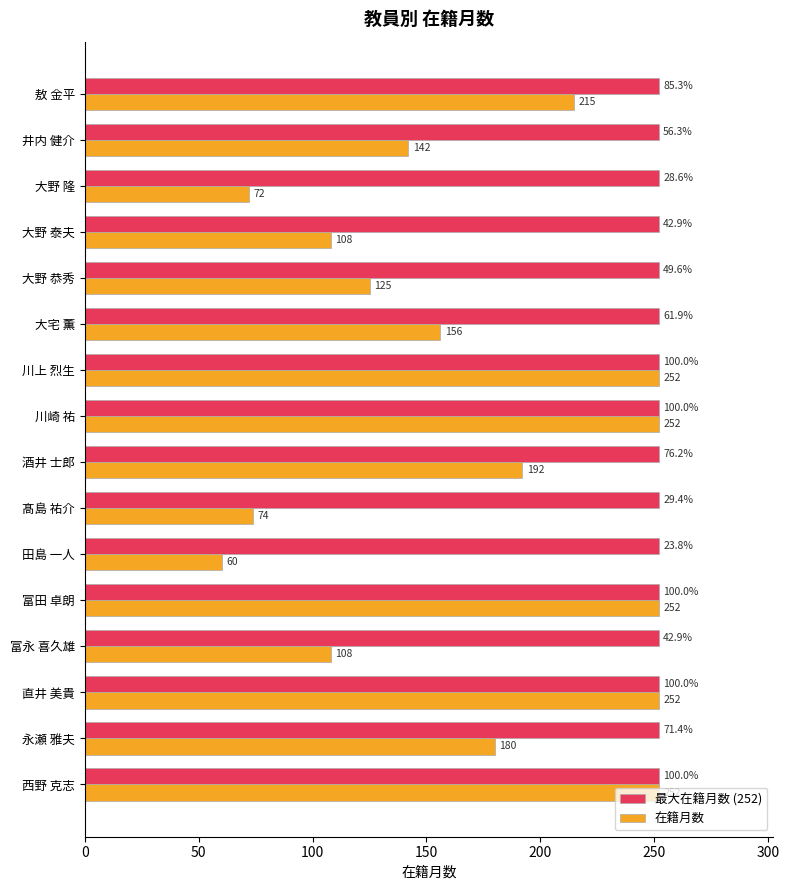

Rank the series at 敖 金平 from lowest to highest value.

在籍月数, 最大在籍月数 (252)